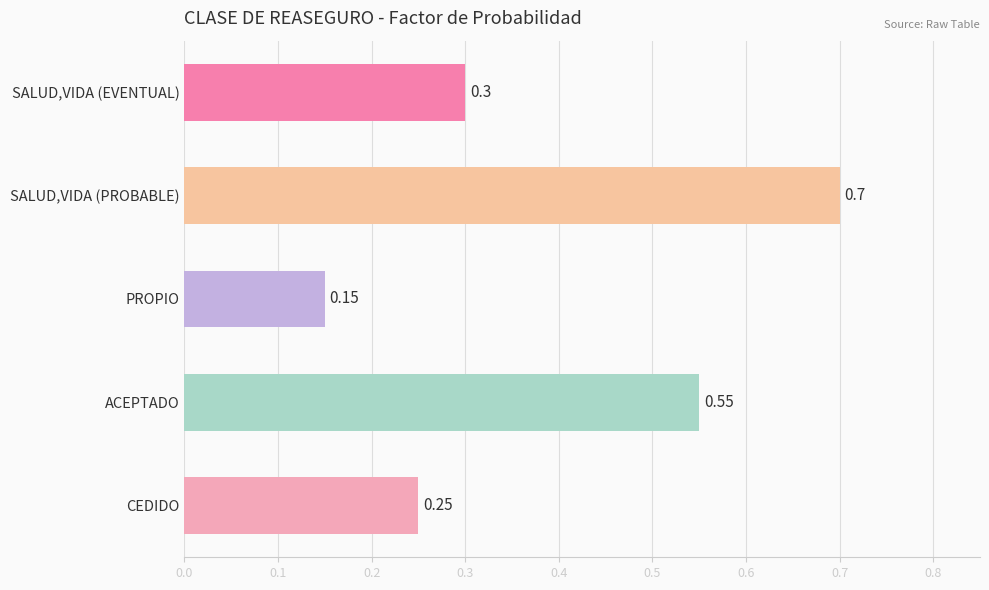

What is the average value?

0.4